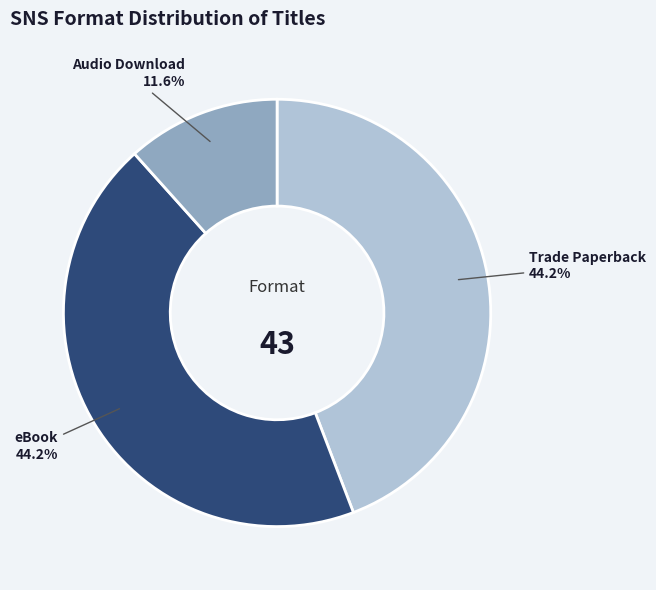

True or false: Trade Paperback accounts for 59% of the total.

False